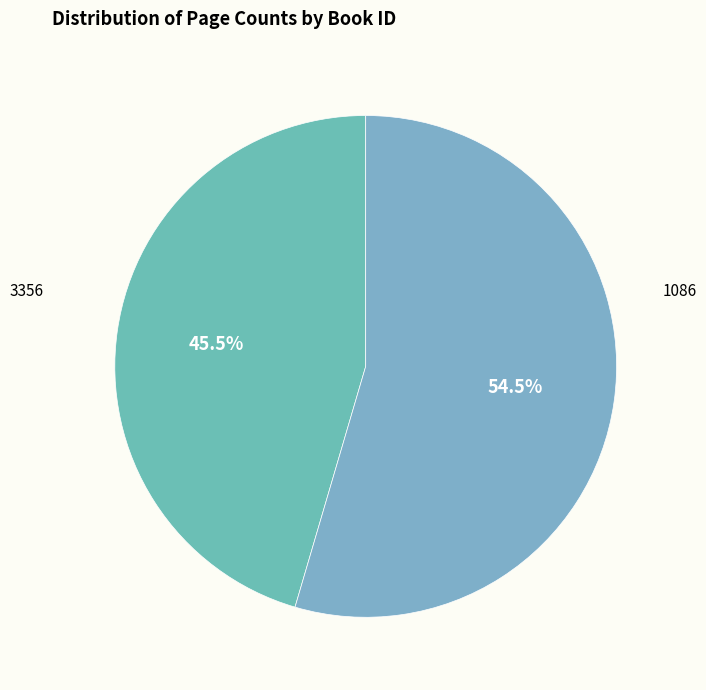

To the nearest percent, what is the difference between the 1086 and 3356 slice percentages?

9%